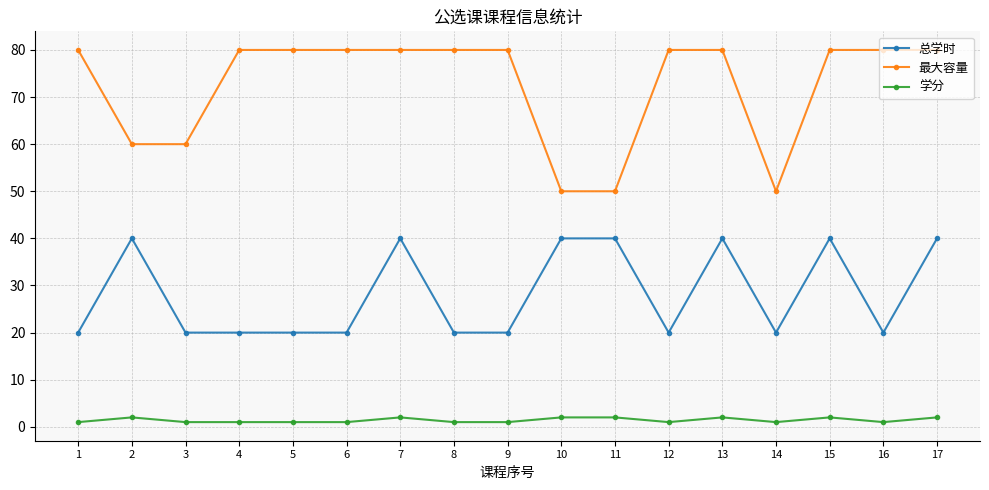

True or false: 学分 has more than 2 interior local peaks.

True